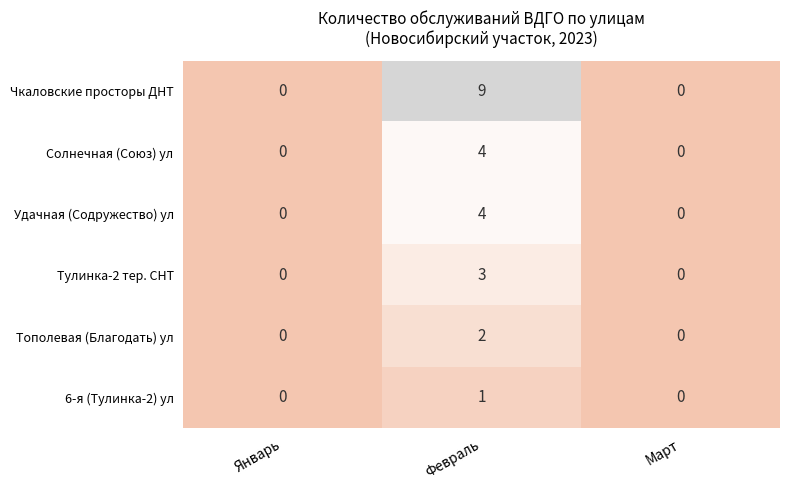

At which category is the sum across all series the highest?

Февраль